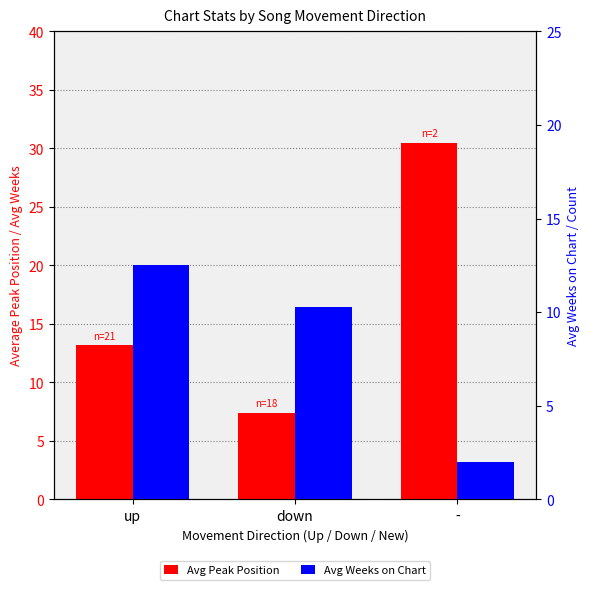

What is the total value across all series at -?

32.5